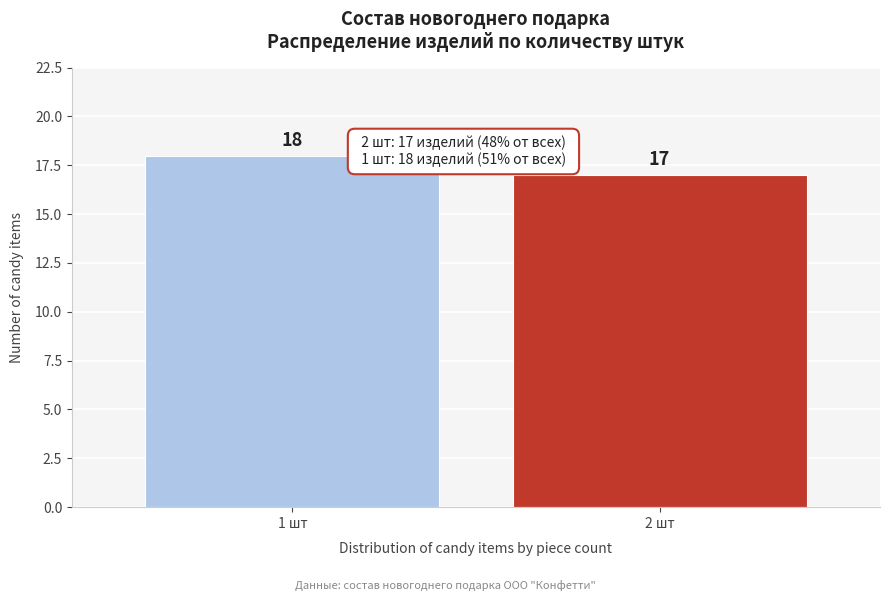

Reading right to left, transcribe all the data shown in this chart.

17	18